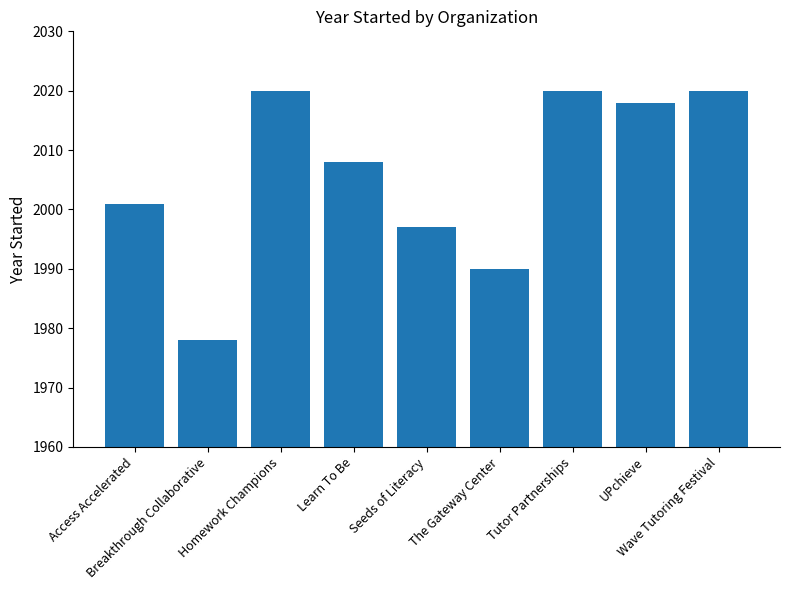

What is the minimum value shown in the chart?

1978